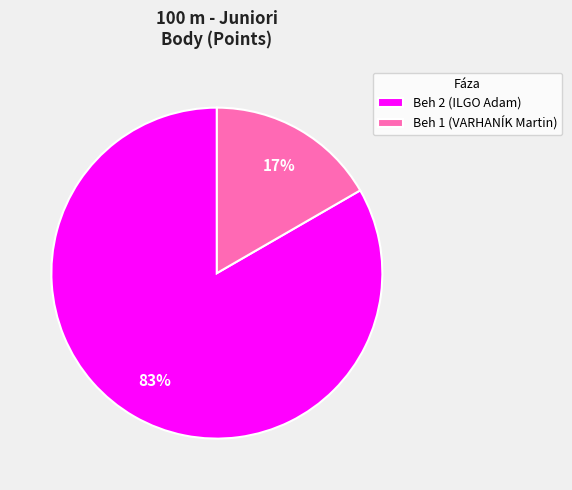

To the nearest percent, what percentage of the pie is Beh 2 (ILGO Adam)?

83%